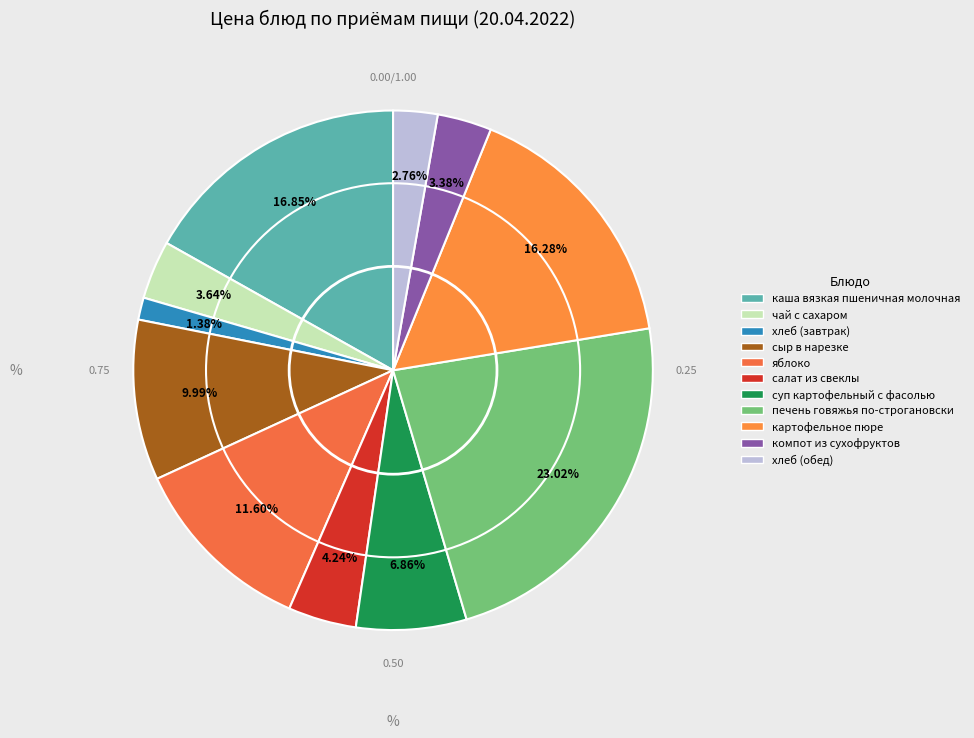

Which has a higher value, каша вязкая пшеничная молочная or суп картофельный с фасолью?

каша вязкая пшеничная молочная